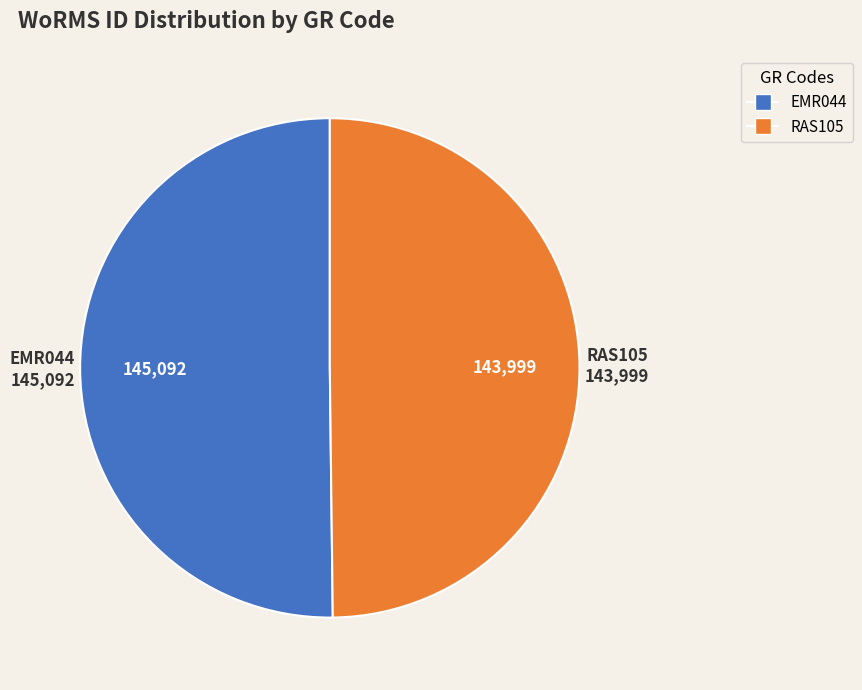

Approximately how many times larger is the value at RAS105 compared to EMR044?

1.0